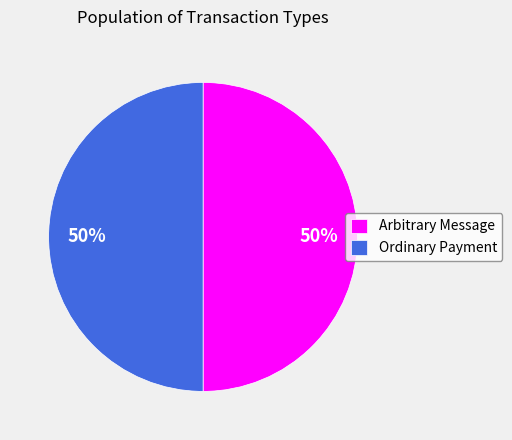

To the nearest percent, what portion does Ordinary Payment represent?

50%